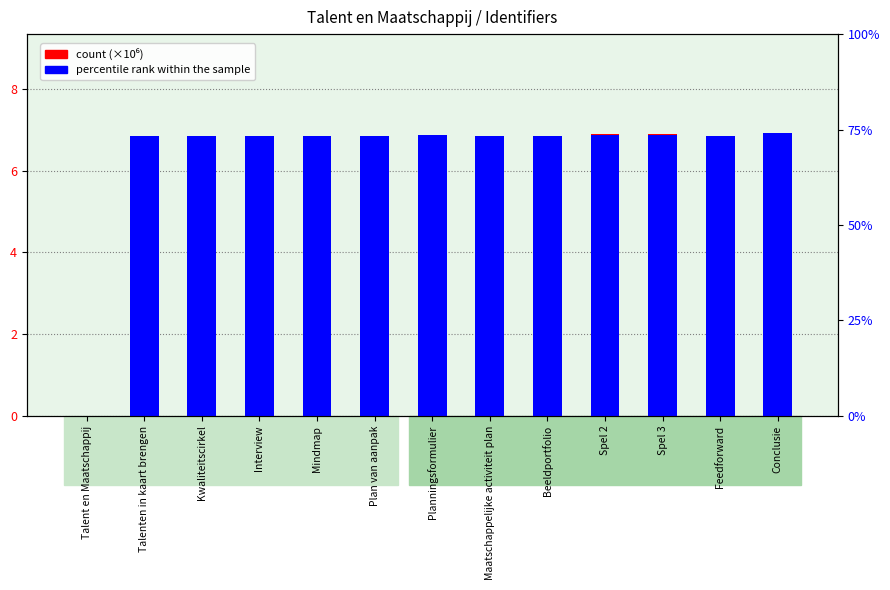

What is the label of the 2nd bar from the right?

Feedforward